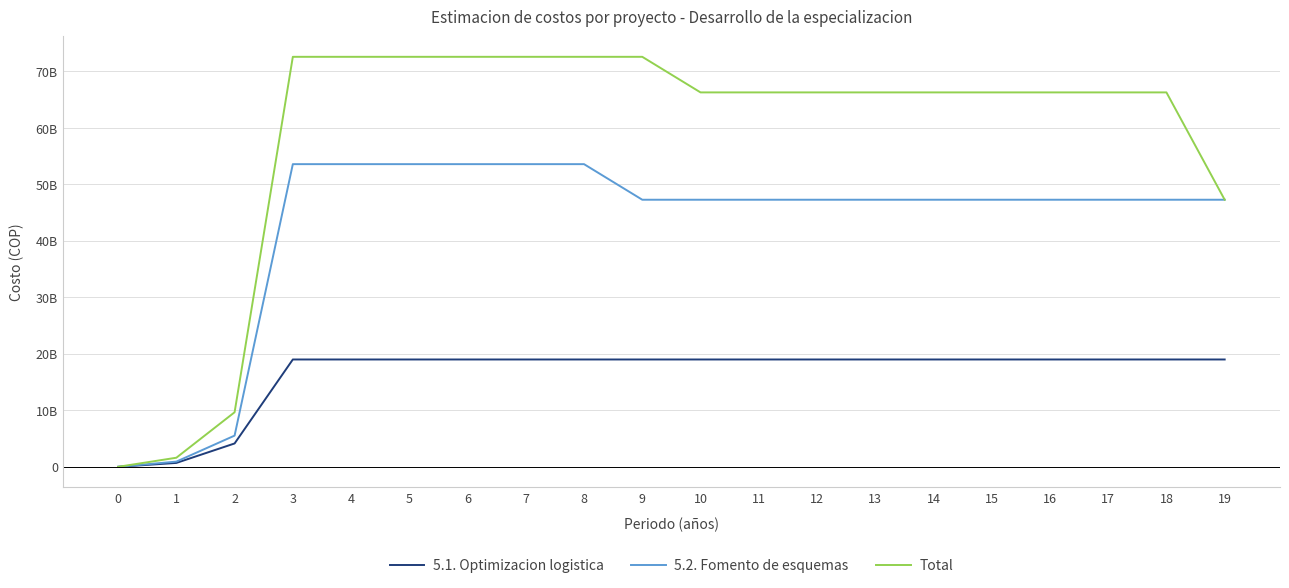

Which series changed the most between 2 and 16?

Total